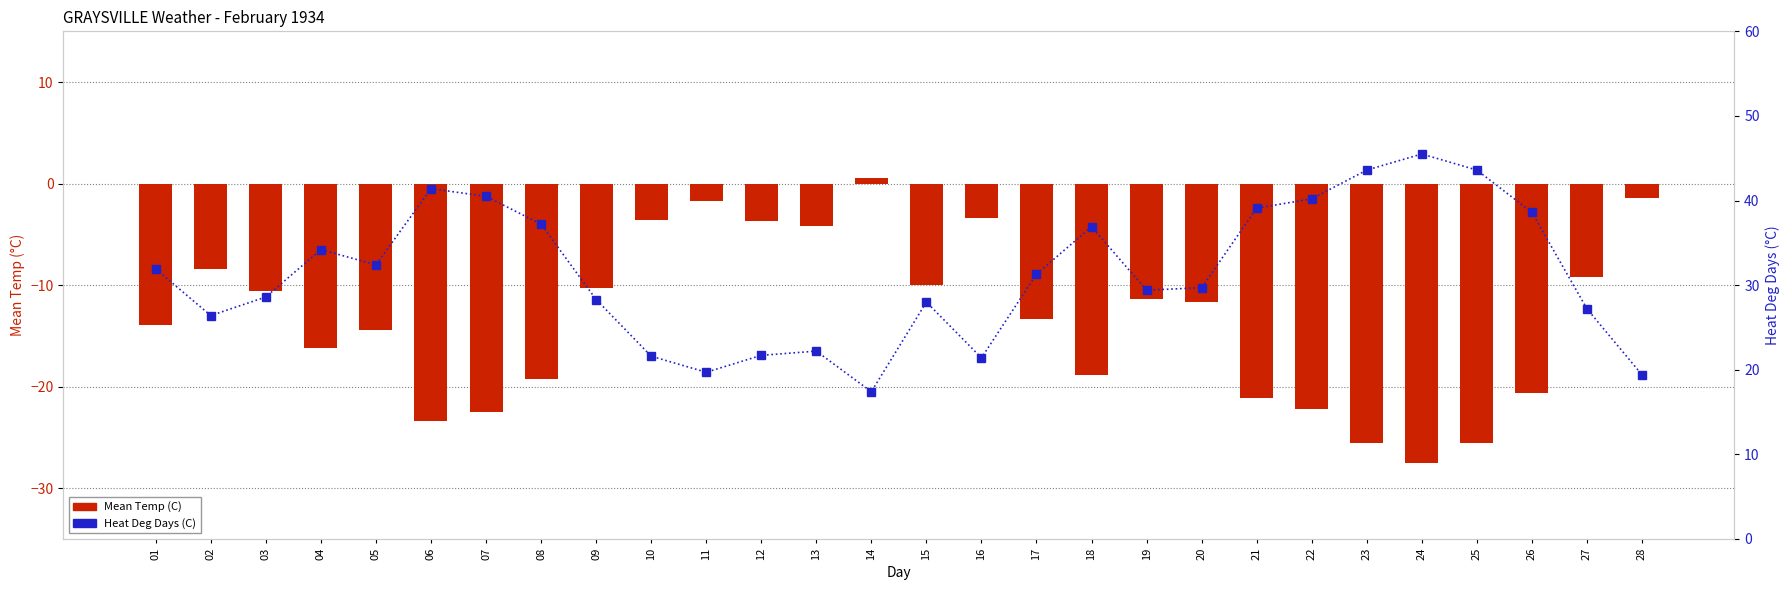

At how many categories does at least one series exceed 22?

22